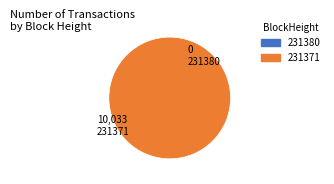

What is the majority slice?

231371